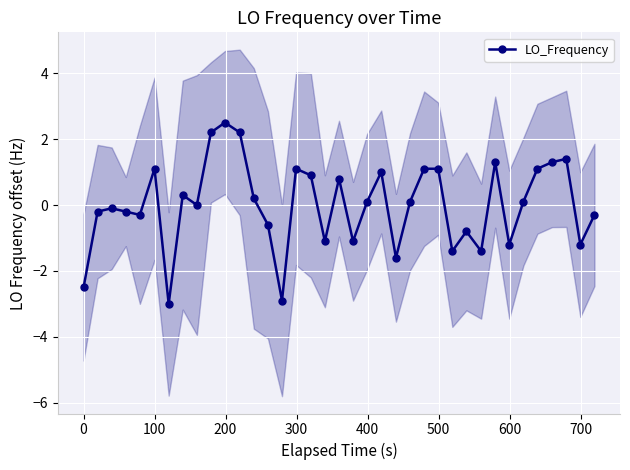

What is the minimum value for LO_Frequency?

-3.0